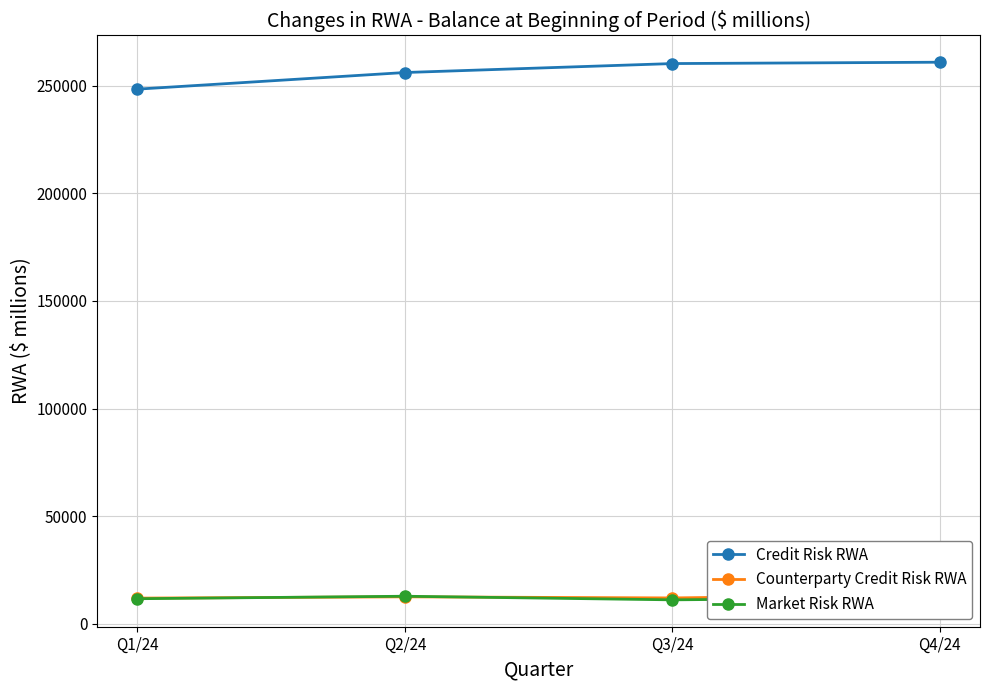

What are all the series names shown in the legend?

Credit Risk RWA, Counterparty Credit Risk RWA, Market Risk RWA